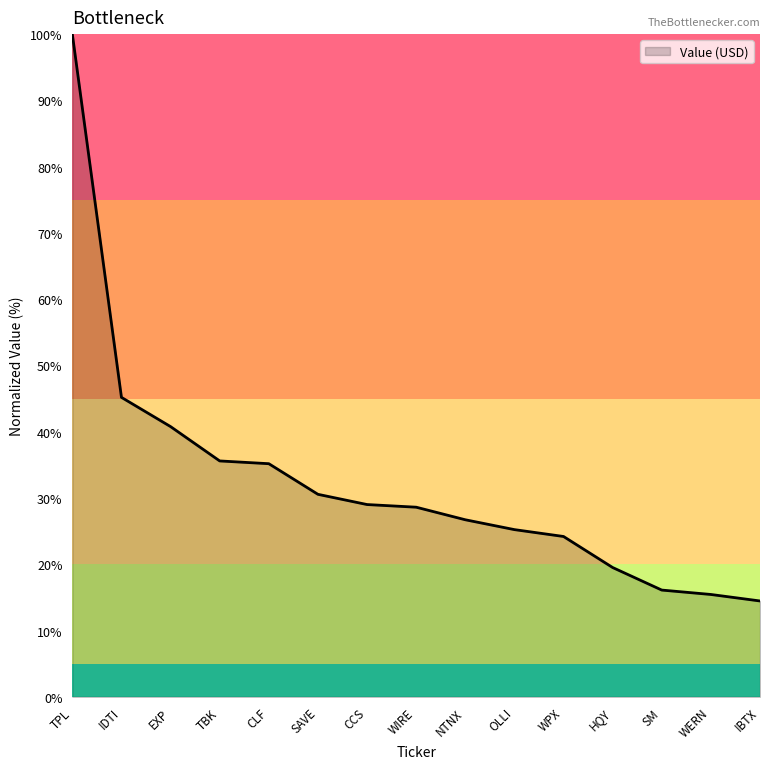

Which label corresponds to the largest value in the chart?

TPL